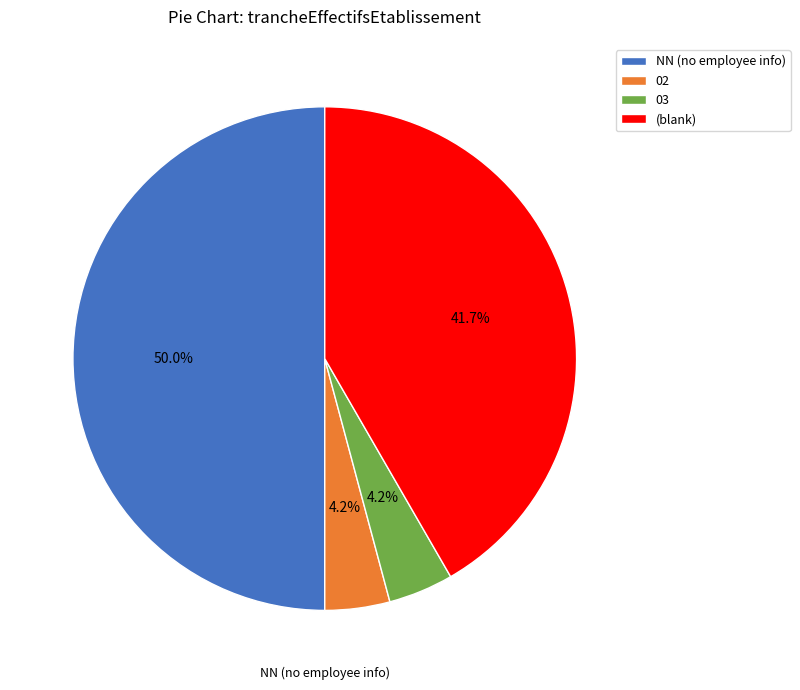

To the nearest percent, what is the average slice percentage?

25%